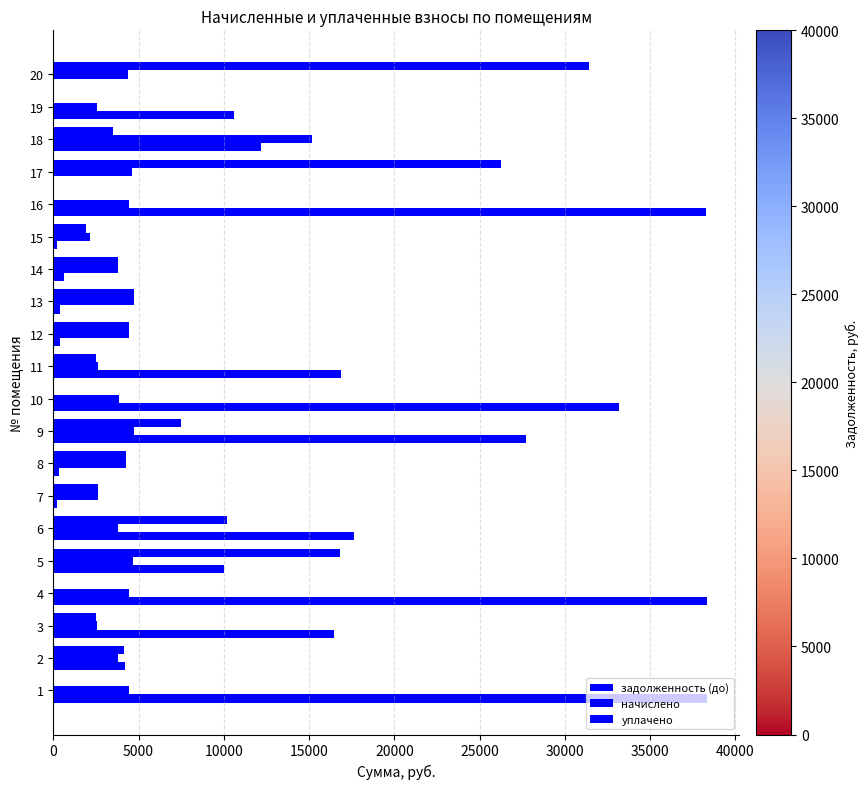

Count the number of data series in this chart.

3